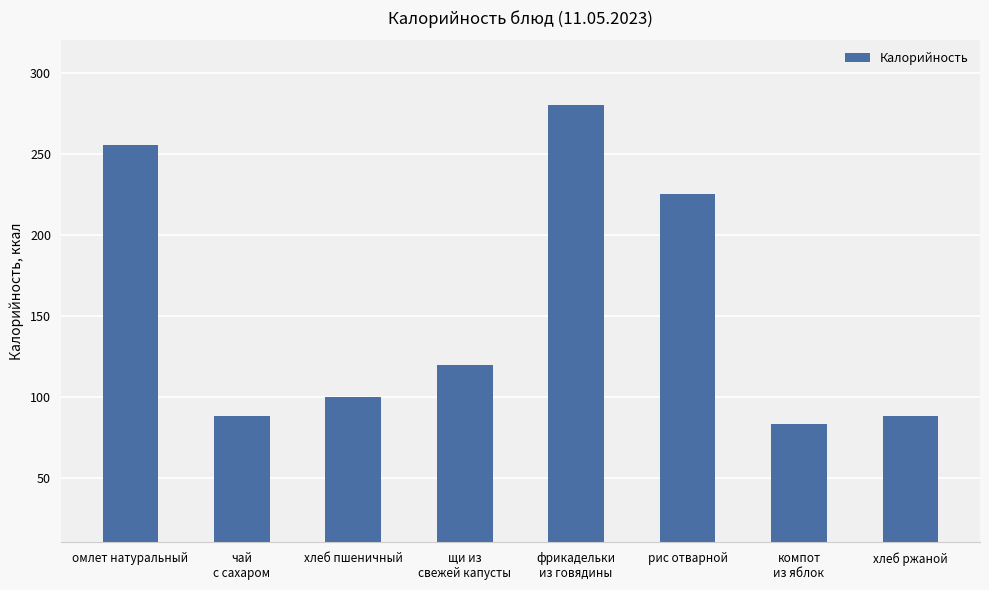

Count the number of categories in the chart.

8